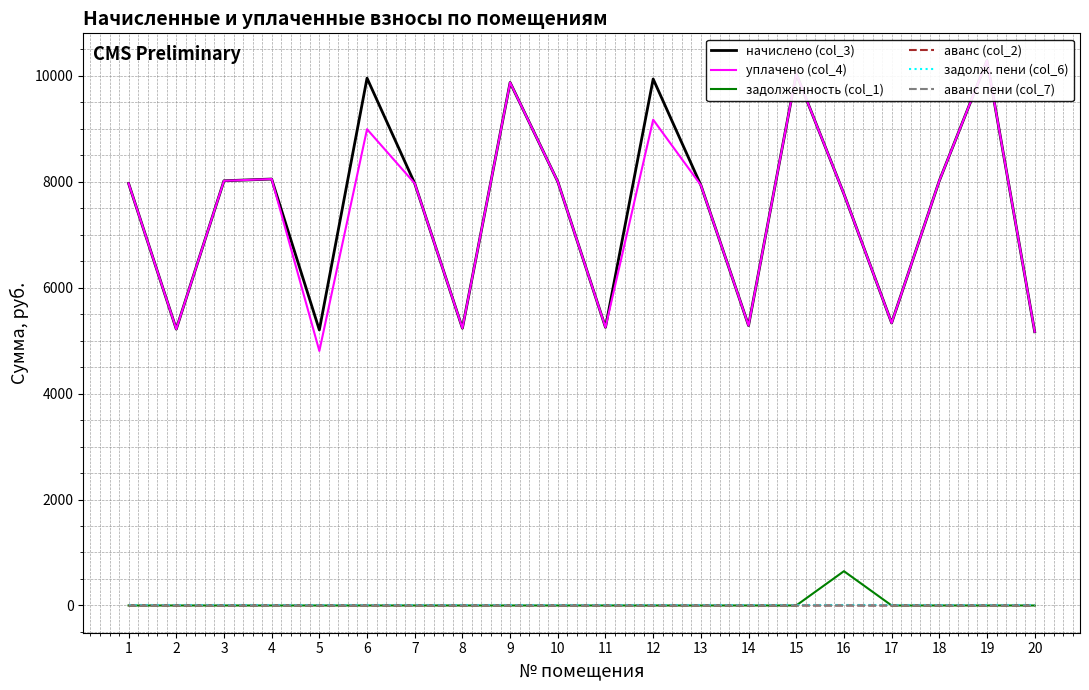

True or false: аванс пени (col_7) and аванс (col_2) intersect in this chart.

False